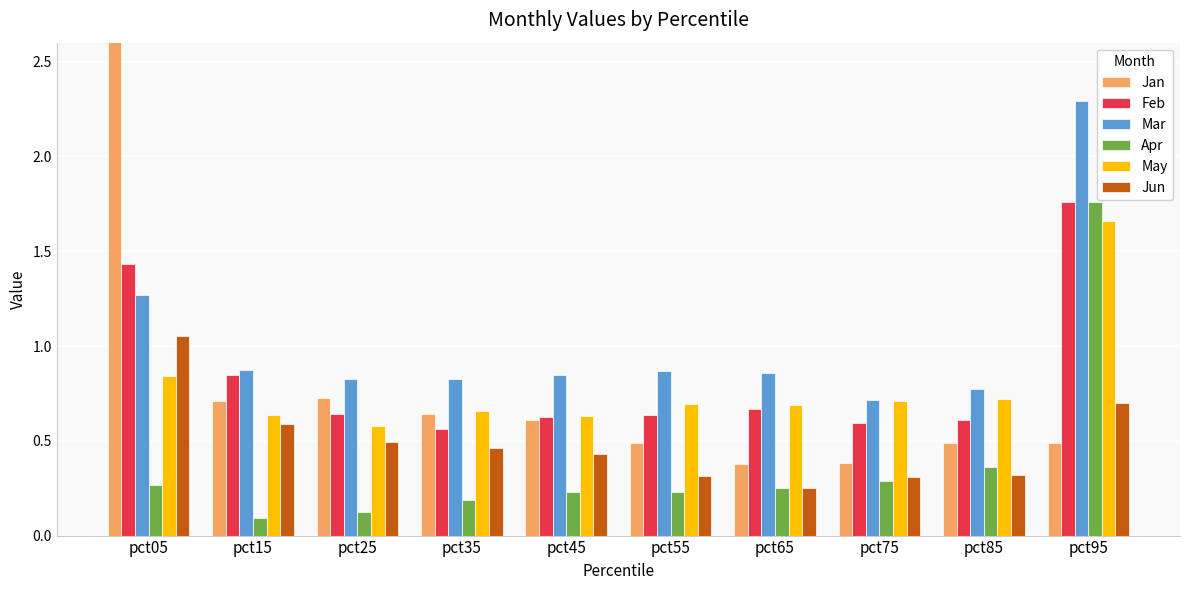

Which category has the lowest value in the Apr series?

pct15